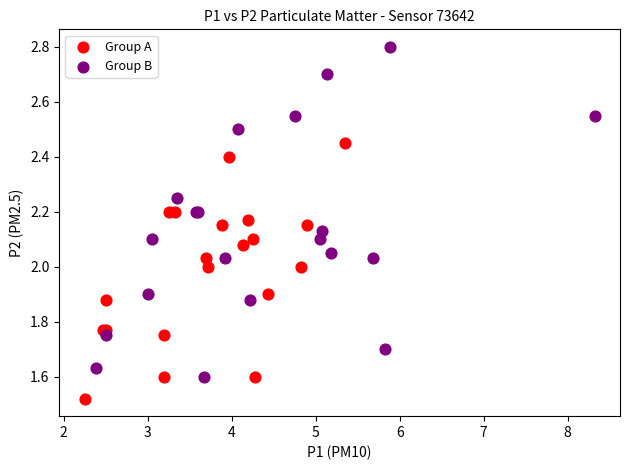

What are all the series names shown in the legend?

Group A, Group B